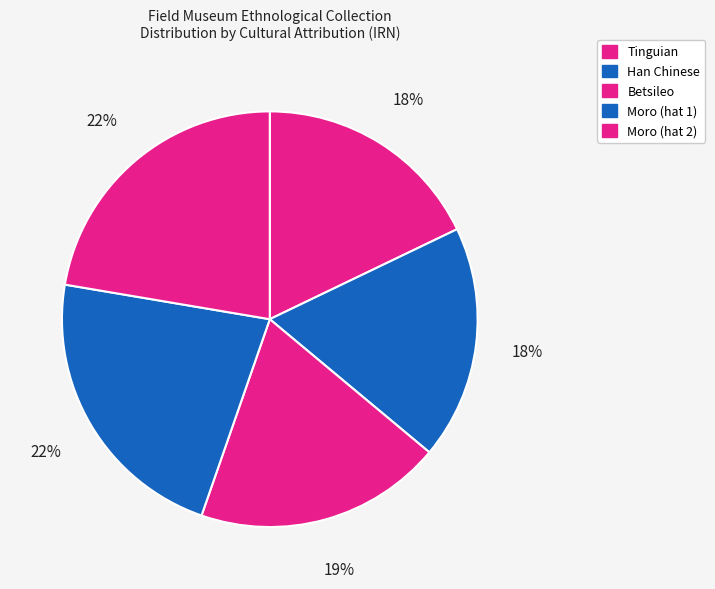

How many segments does this pie chart have?

5